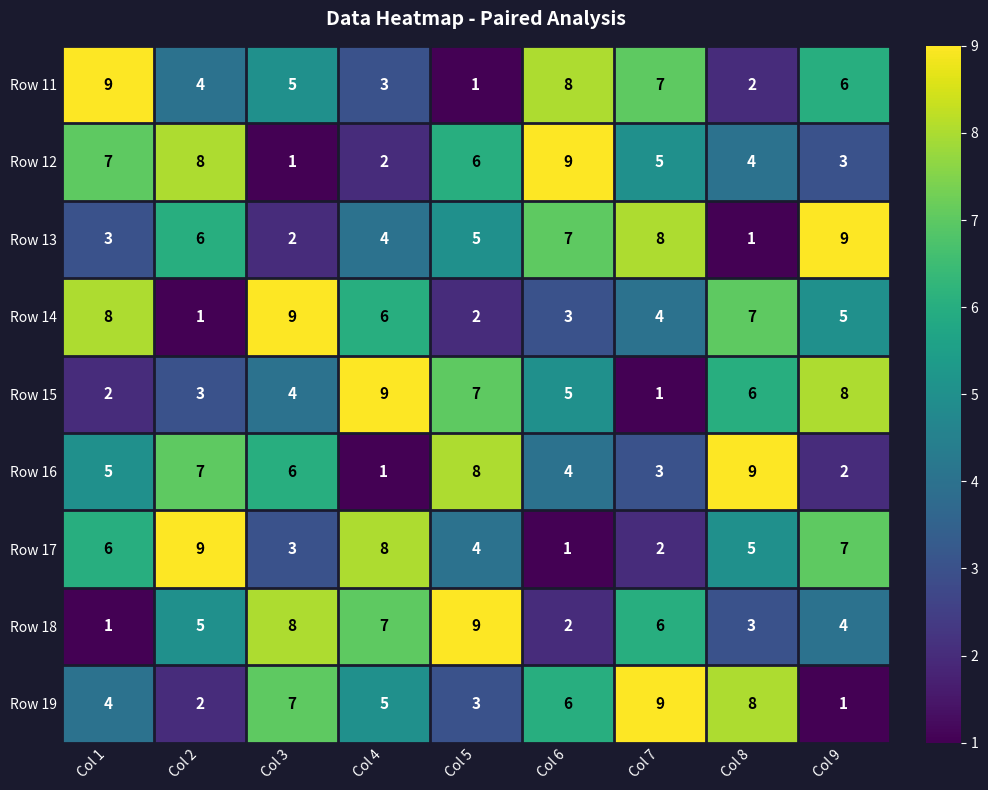

How many values in the Row 11 series are below 5?

4